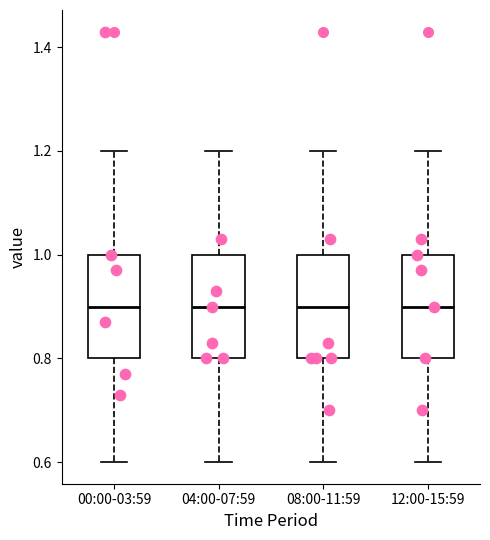

Reading left to right, read every box against the y-axis: the position of its median line, the range the box covers, and the ends of its whiskers. The values are not printed on the chart, so give them approximately, as read against the axis.

00:00-03:59: median 0.9, box 0.8 to 1.0, whiskers 0.6 to 1.2
04:00-07:59: median 0.9, box 0.8 to 1.0, whiskers 0.6 to 1.2
08:00-11:59: median 0.9, box 0.8 to 1.0, whiskers 0.6 to 1.2
12:00-15:59: median 0.9, box 0.8 to 1.0, whiskers 0.6 to 1.2